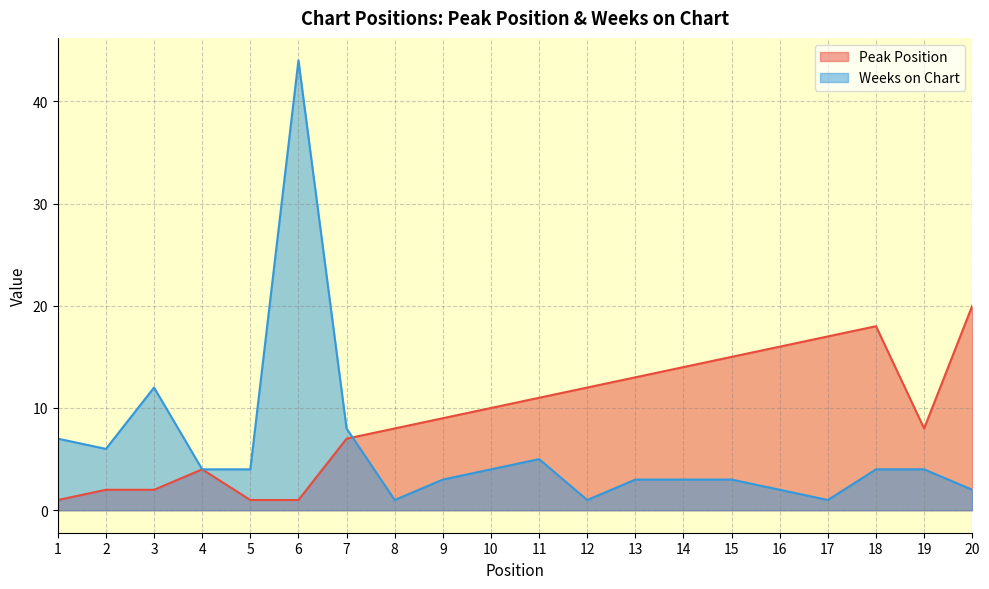

In Peak Position, how many points are lower than both neighbors (excluding endpoints)?

1